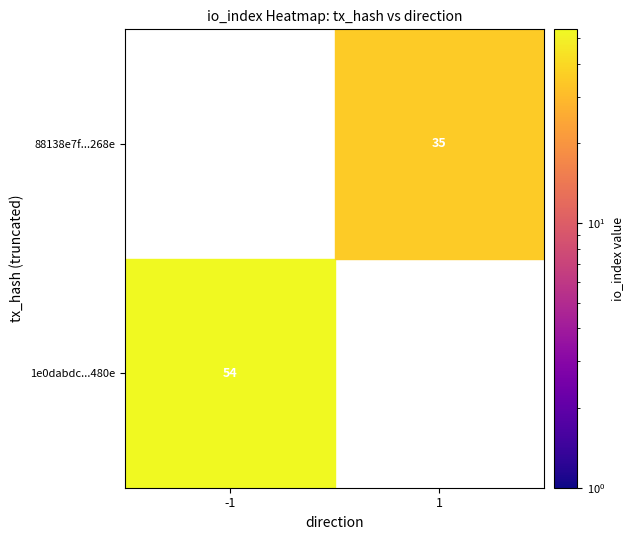

True or false: 1e0dabdc...480e has a value of 54 at -1.

True